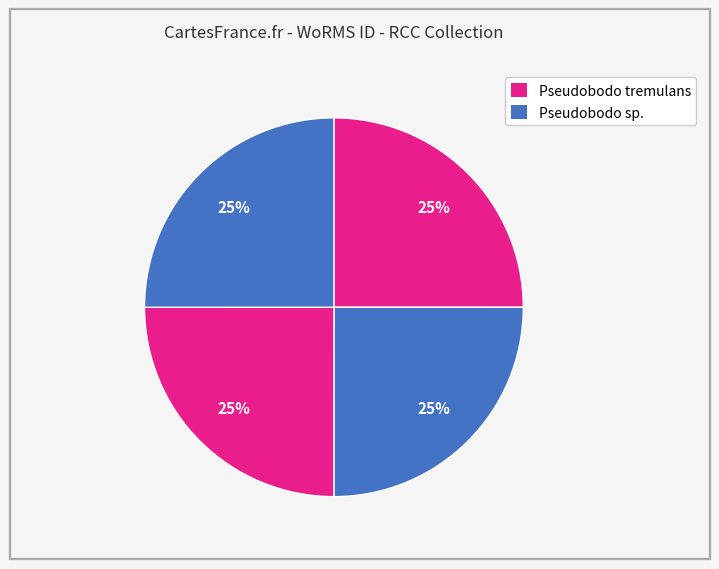

Count the number of slices in the pie.

4